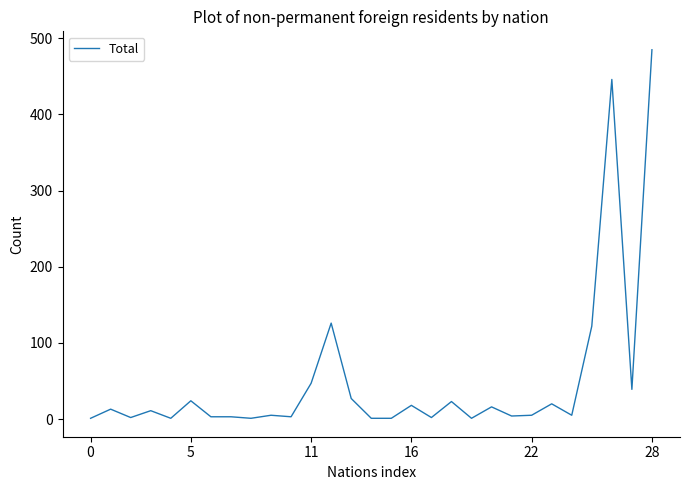

What is the maximum value shown in the chart?

485